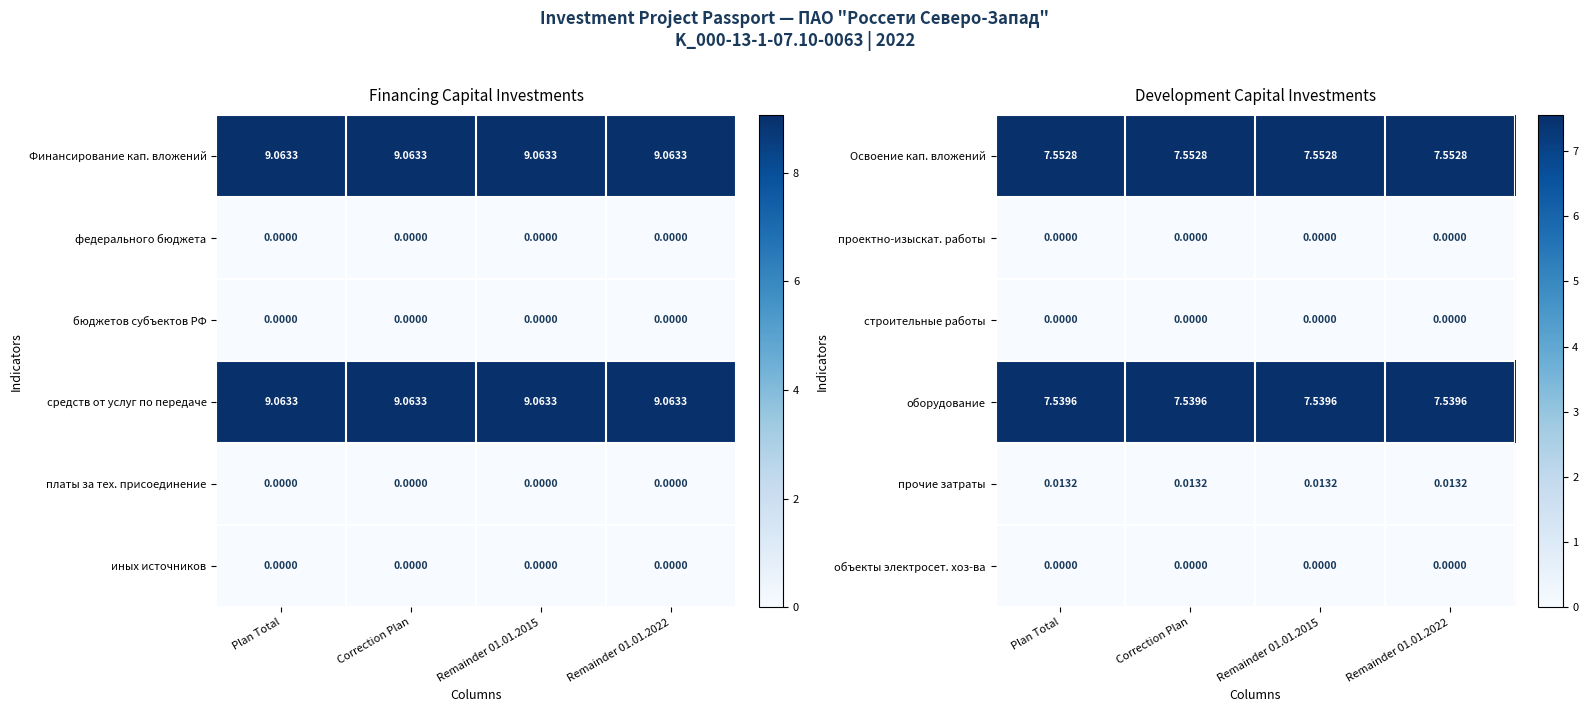

At which category is the sum across all series the highest?

Plan Total